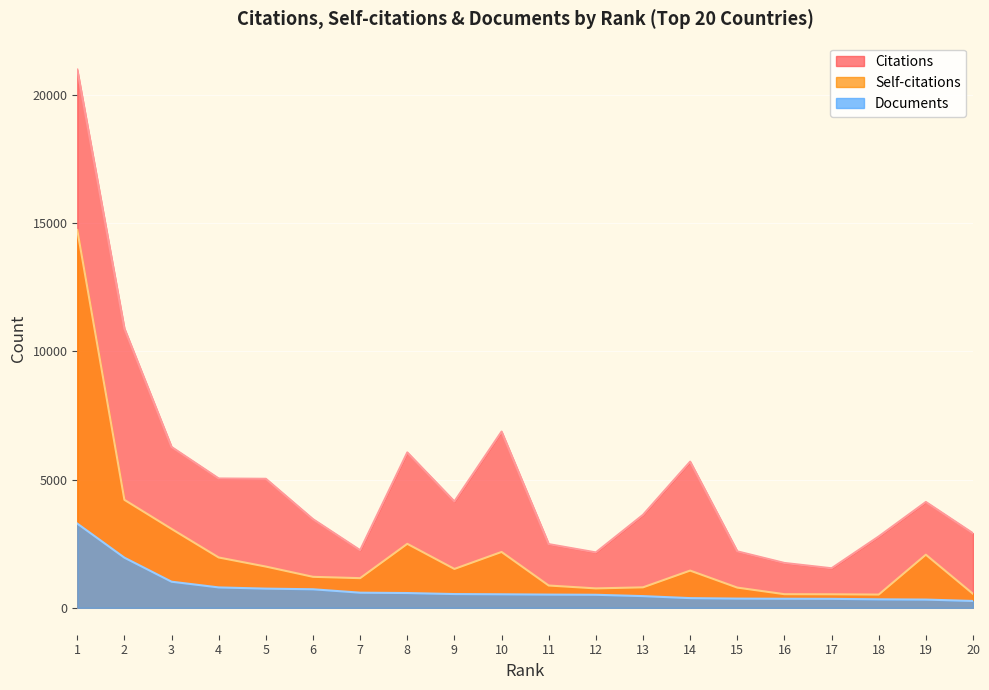

Count the number of categories in the chart.

20